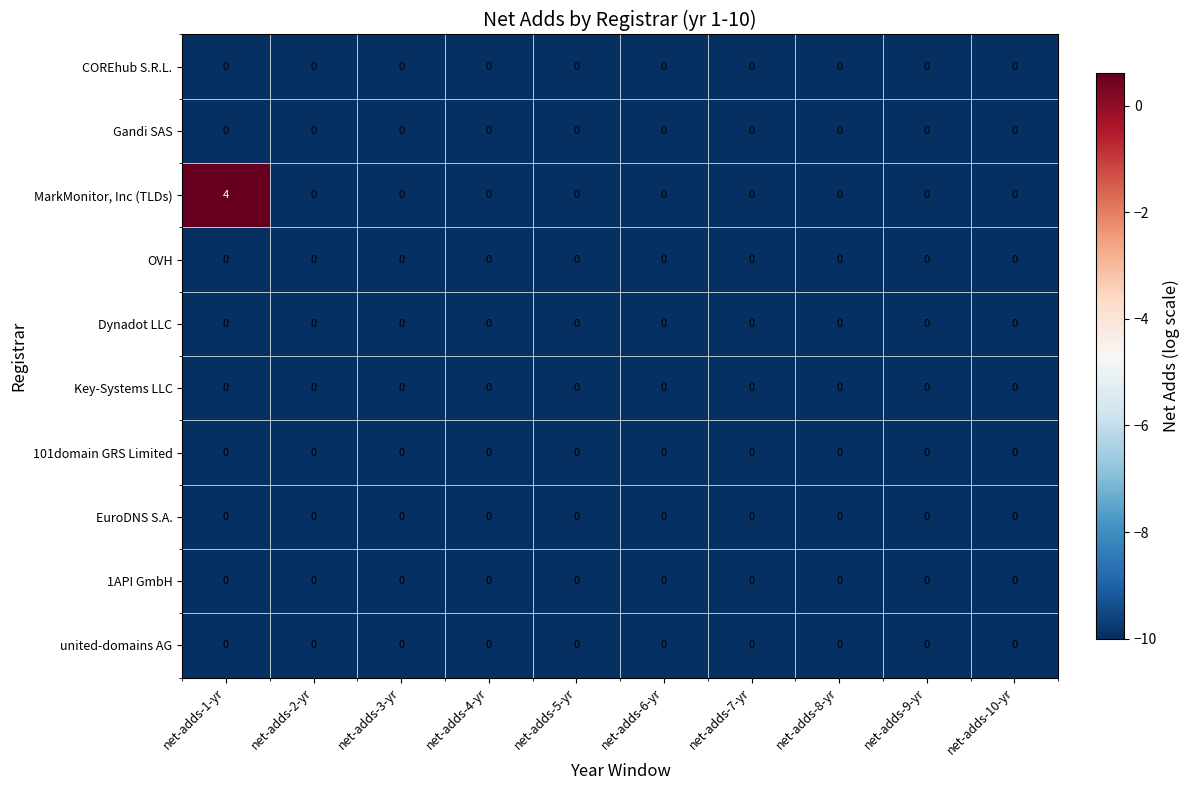

Which series has the largest total across all categories?

MarkMonitor, Inc (TLDs)